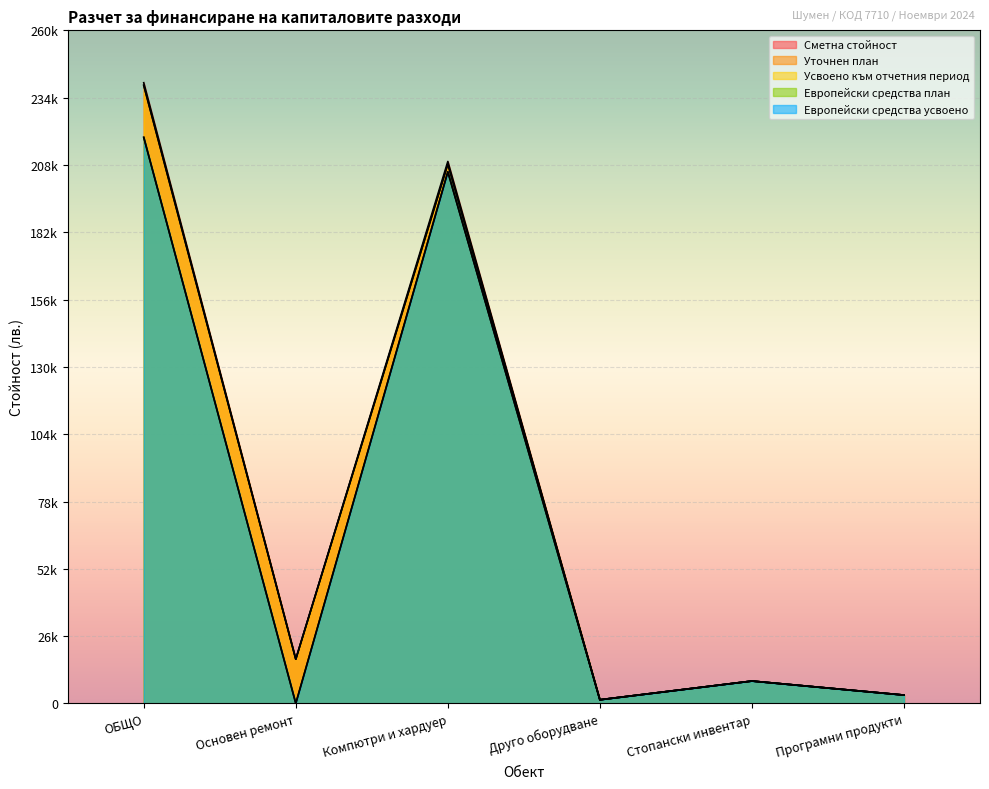

Which series has the largest range (max minus min)?

Сметна стойност